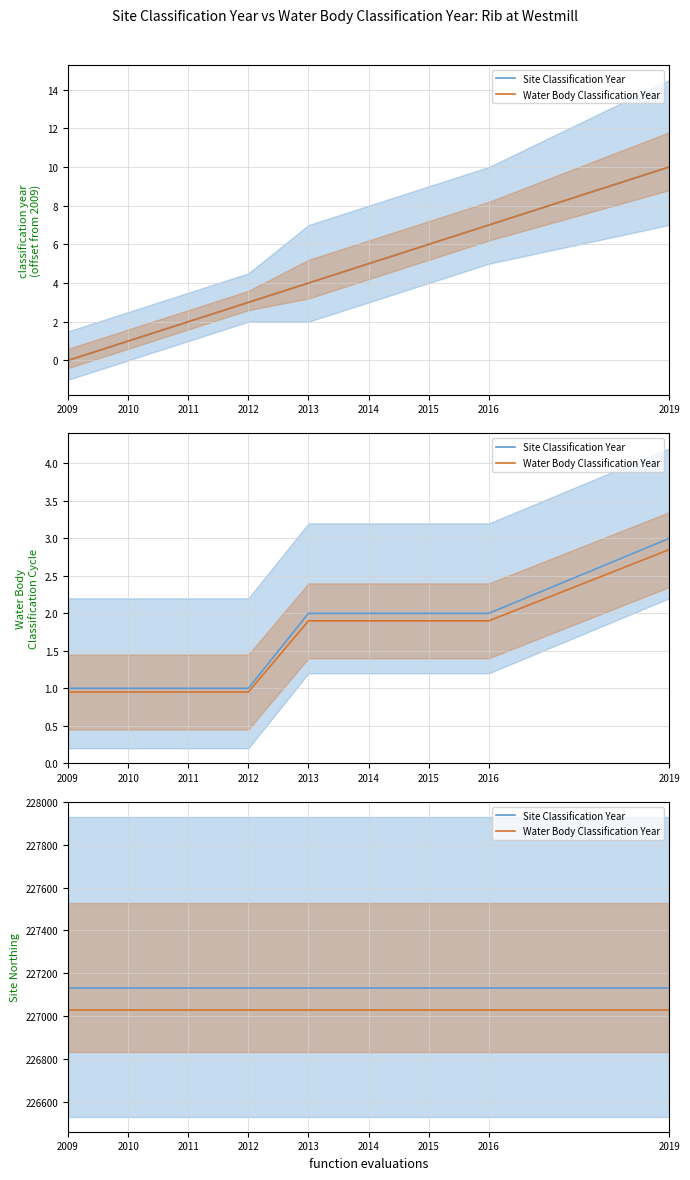

What is the lowest value of the Site Classification Year series?

227130